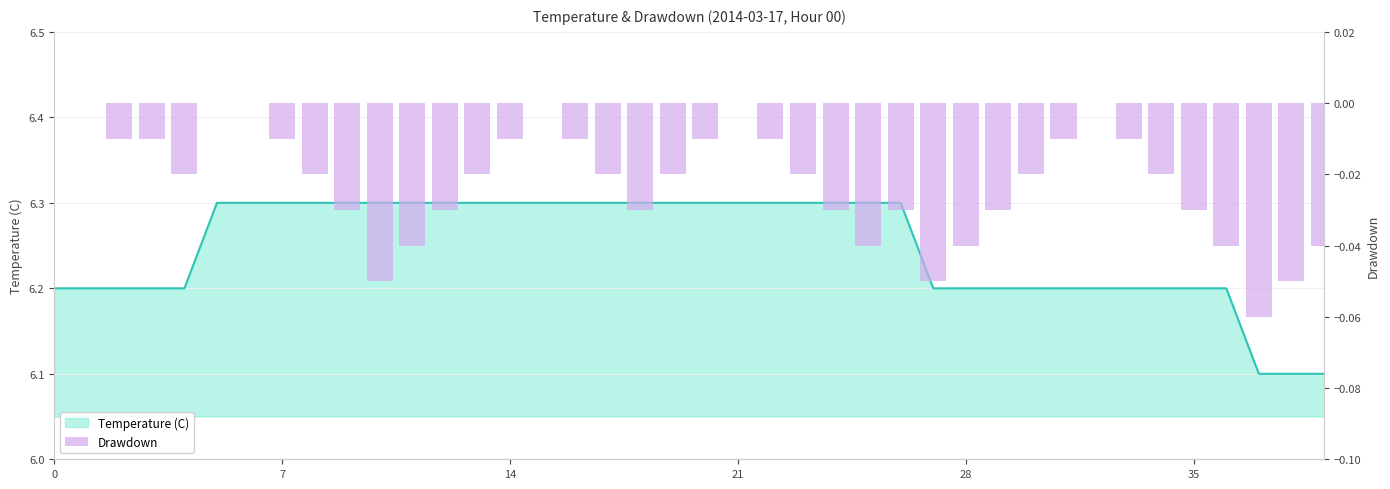

What is the sum of all values?

-0.9